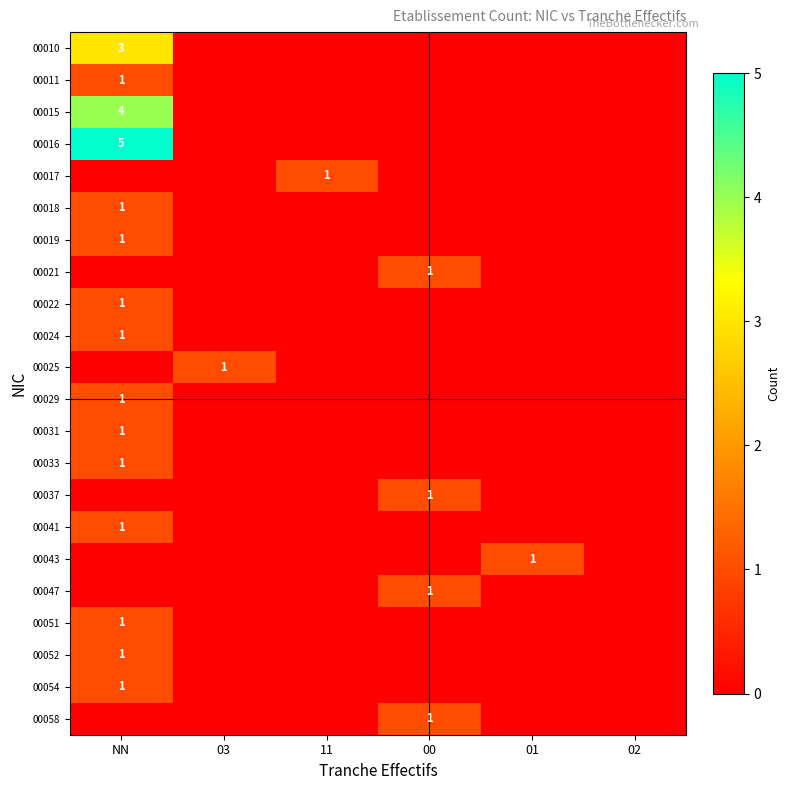

The value of 00029 at NN is 1. True or false?

True